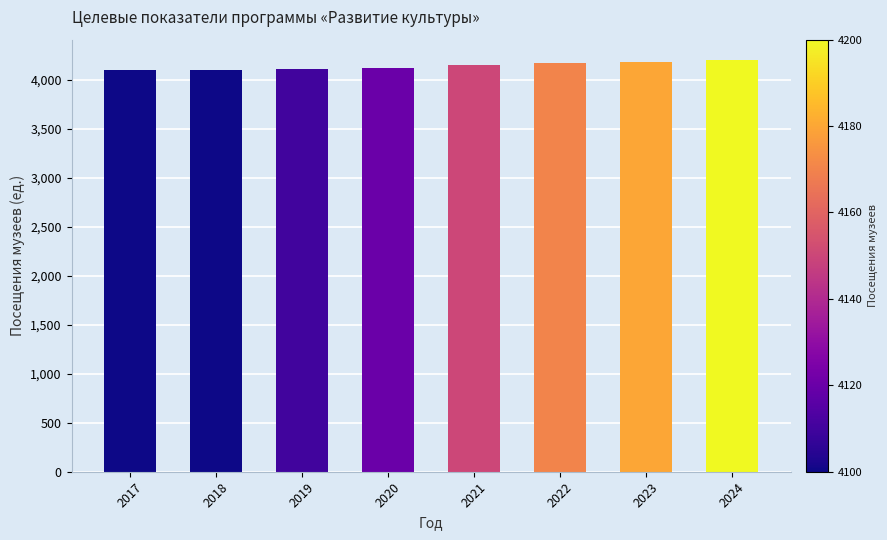

What is the minimum value shown in the chart?

4100